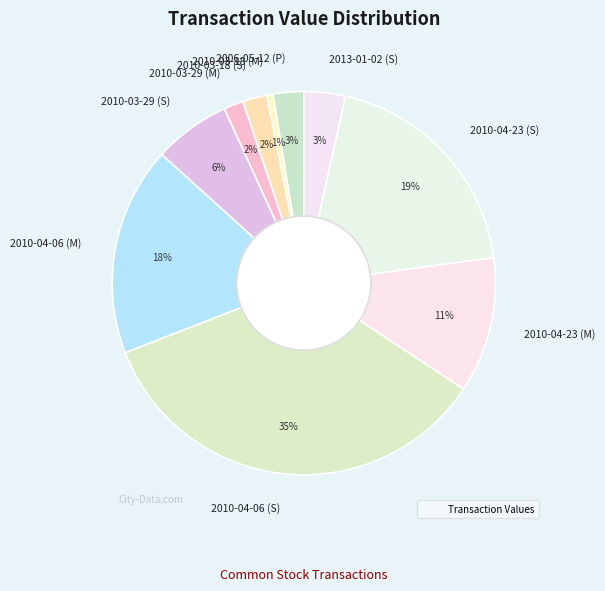

Combined, do 2010-03-18 (M) and 2010-03-29 (M) account for over 50%?

No